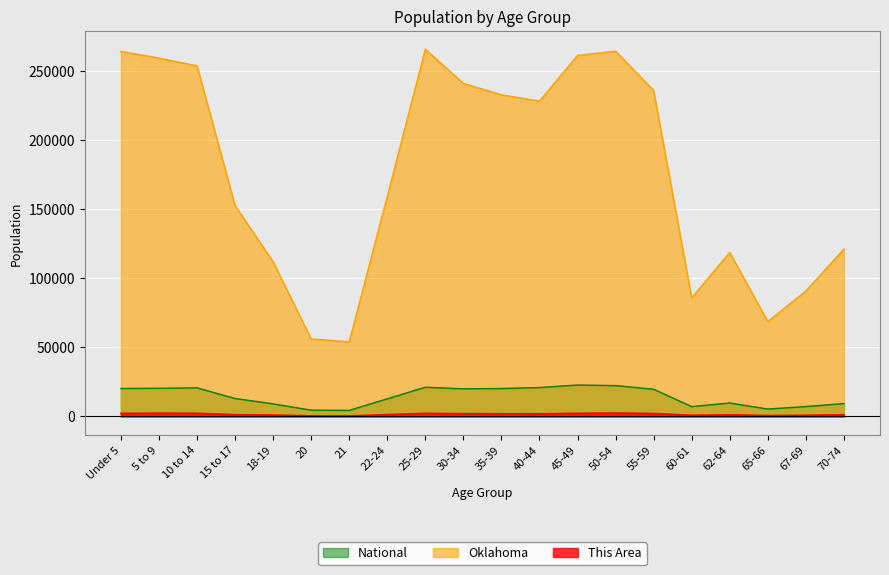

What is the maximum value for National?

22708.6